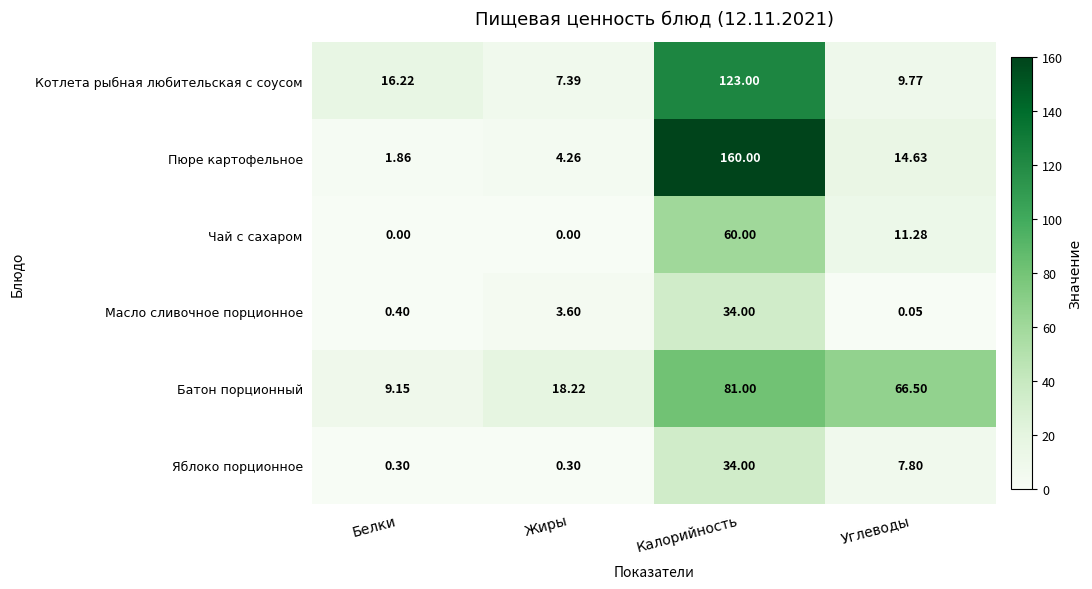

Rank the series at Белки from lowest to highest value.

Чай с сахаром, Яблоко порционное, Масло сливочное порционное, Пюре картофельное, Батон порционный, Котлета рыбная любительская с соусом